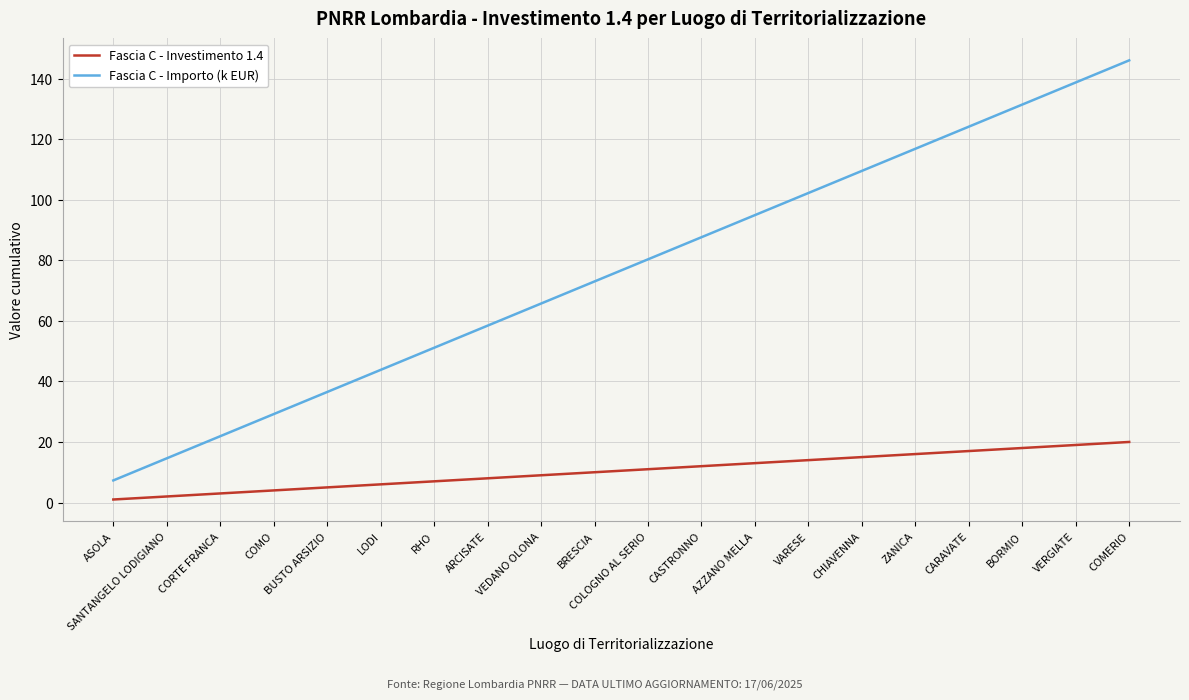

What is the spread (max minus min) of values at CORTE FRANCA?

18.9